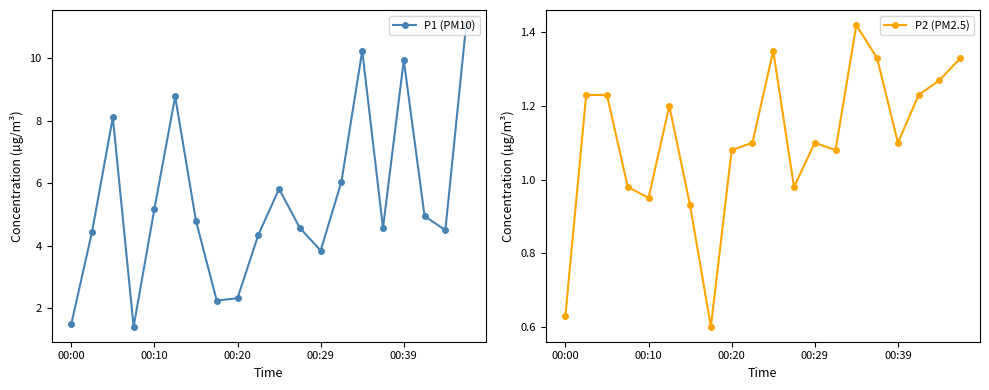

What position from the right is 17?

3